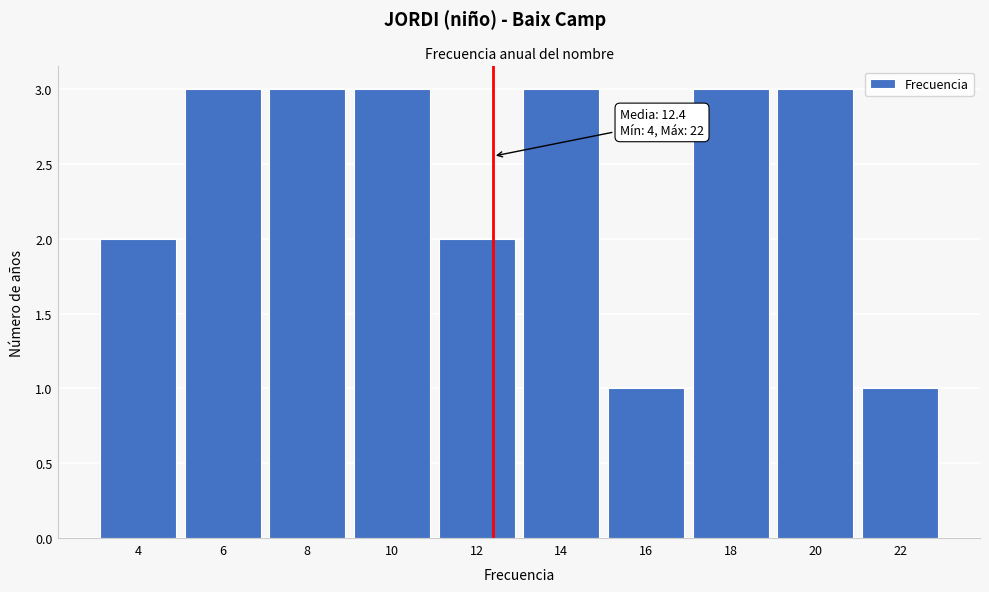

Reading right to left, extract all data points from this chart.

22=1	20=3	18=3	16=1	14=3	12=2	10=3	8=3	6=3	4=2